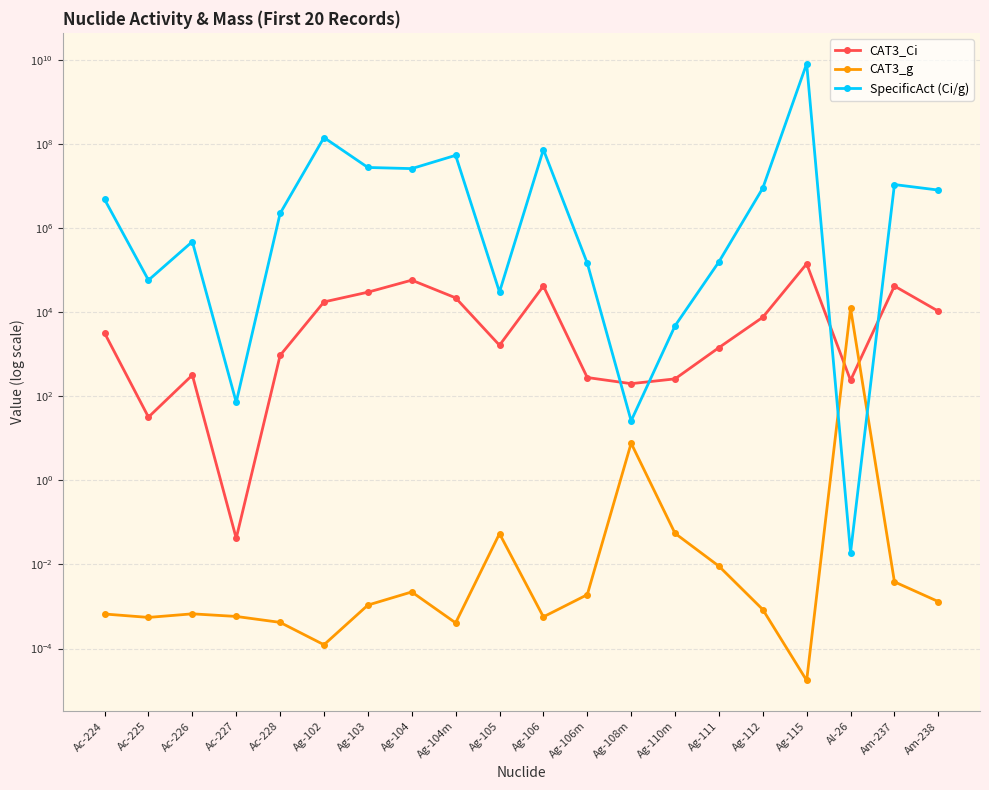

Which category has the lowest value in the CAT3_Ci series?

Ac-227